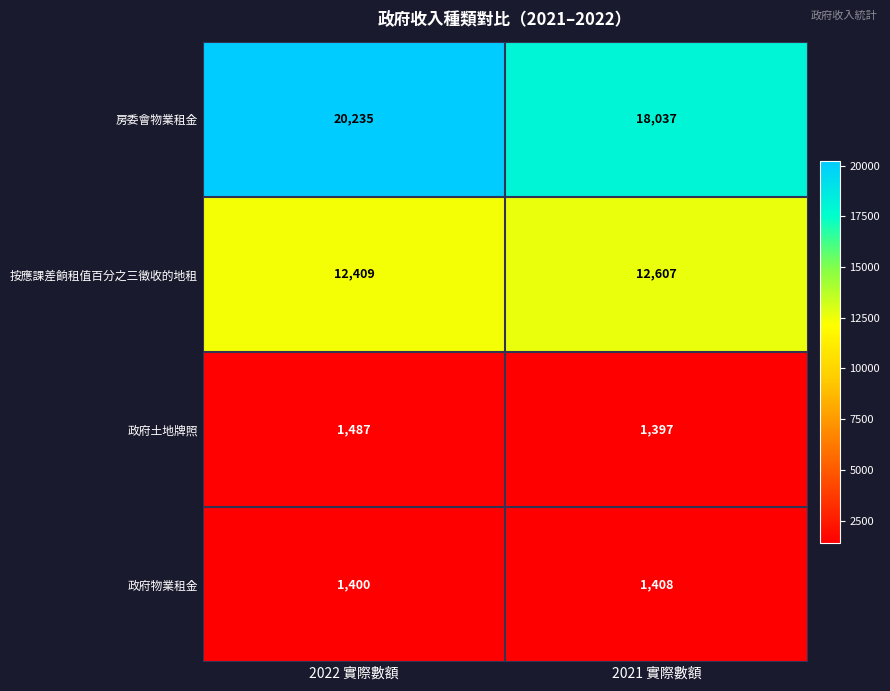

Rank the series by their maximum value, from lowest to highest.

政府物業租金, 政府土地牌照, 按應課差餉租值百分之三徵收的地租, 房委會物業租金